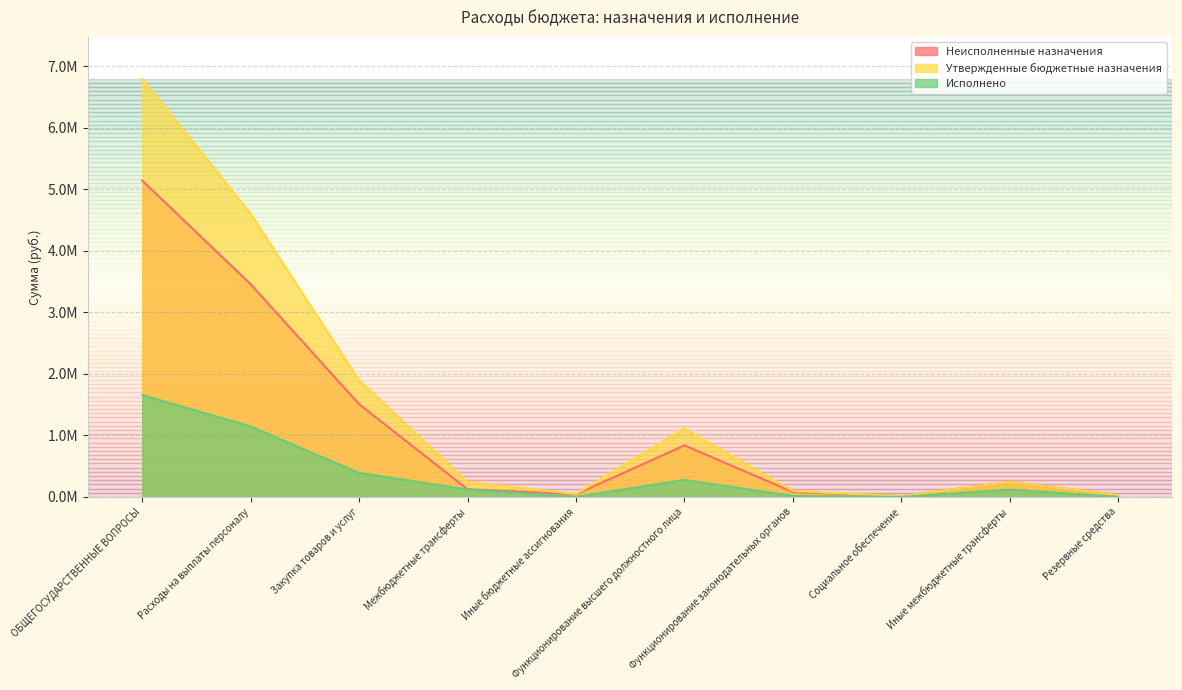

True or false: Неисполненные назначения and Исполнено intersect in this chart.

False